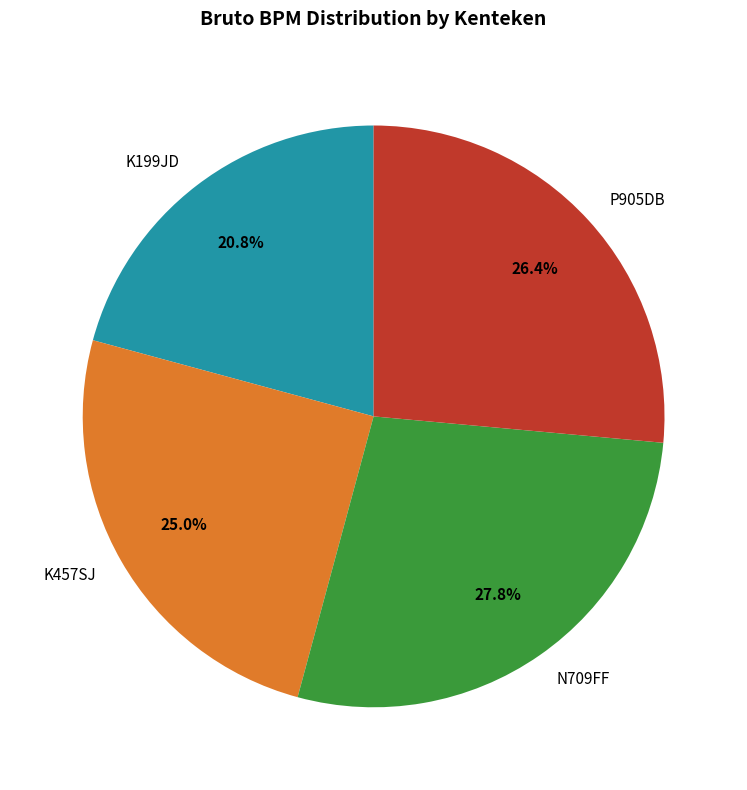

Is there any slice that represents more than half of the pie?

No